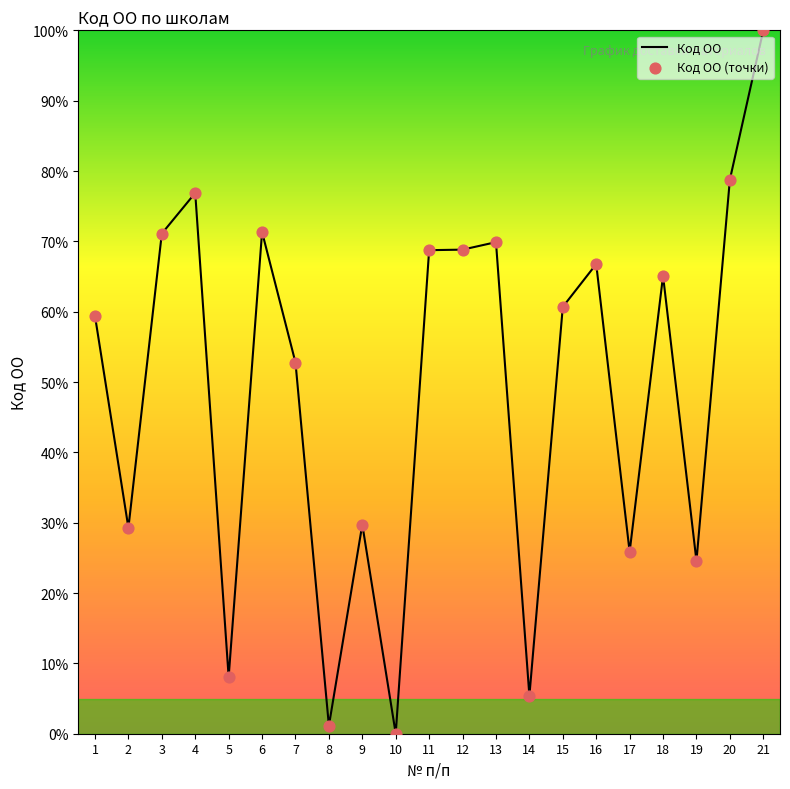

Approximately how many times larger is the value at 17 compared to 2?

0.9